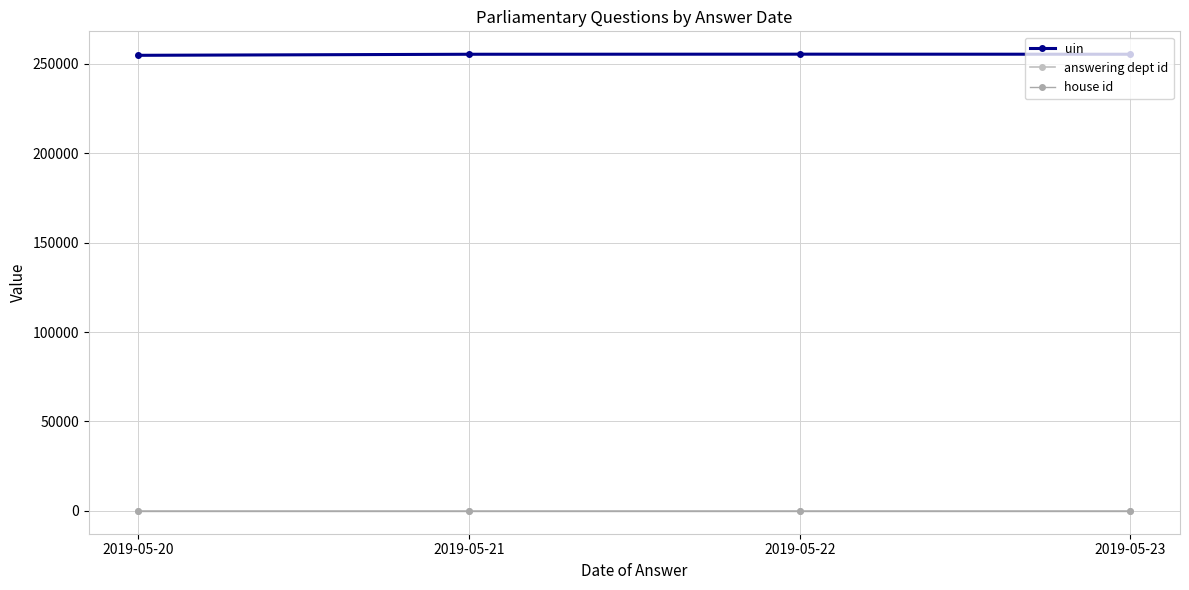

At 2019-05-21, list the series in order from largest to smallest.

uin, answering dept id, house id